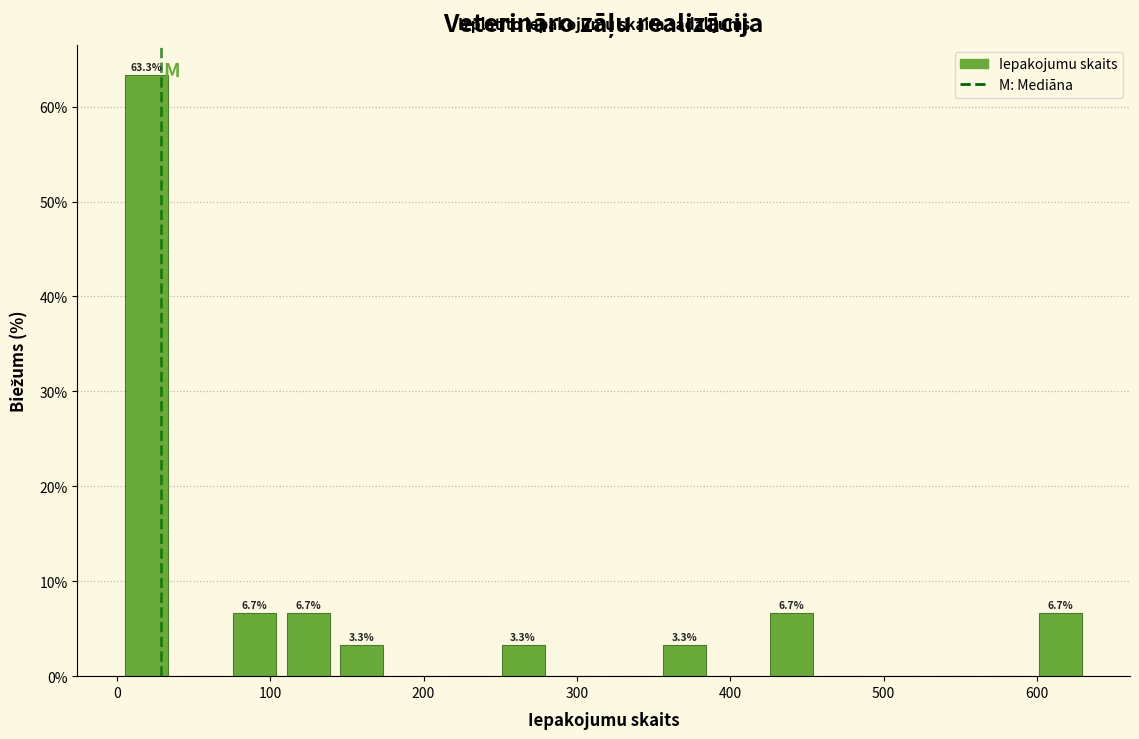

Read against the x-axis, roughly where is the centre of the tallest bar?

20